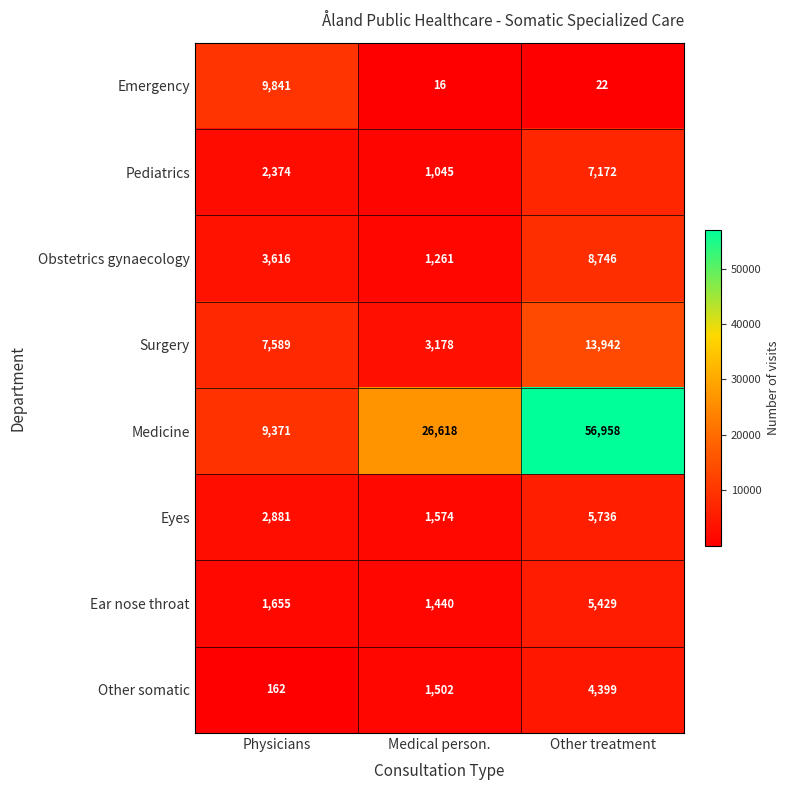

Is it true that Emergency equals 4232 at Physicians?

False